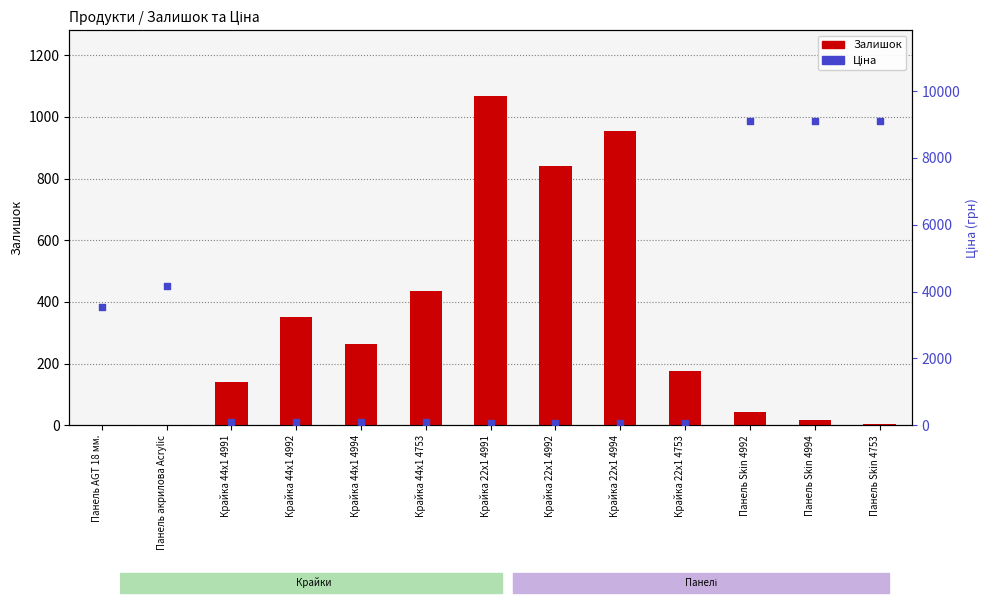

Which series has the largest total across all categories?

Ціна